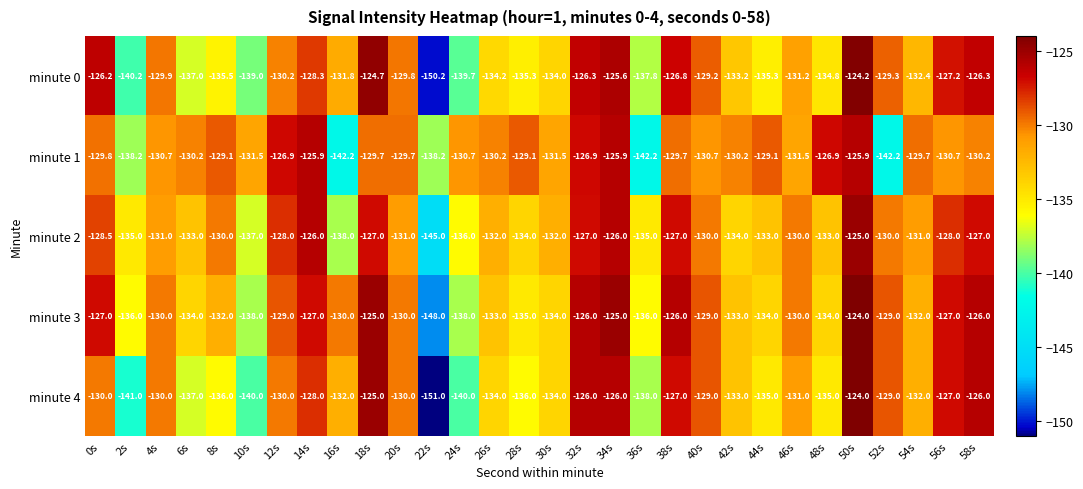

What is the maximum value shown in the chart?

-124.0